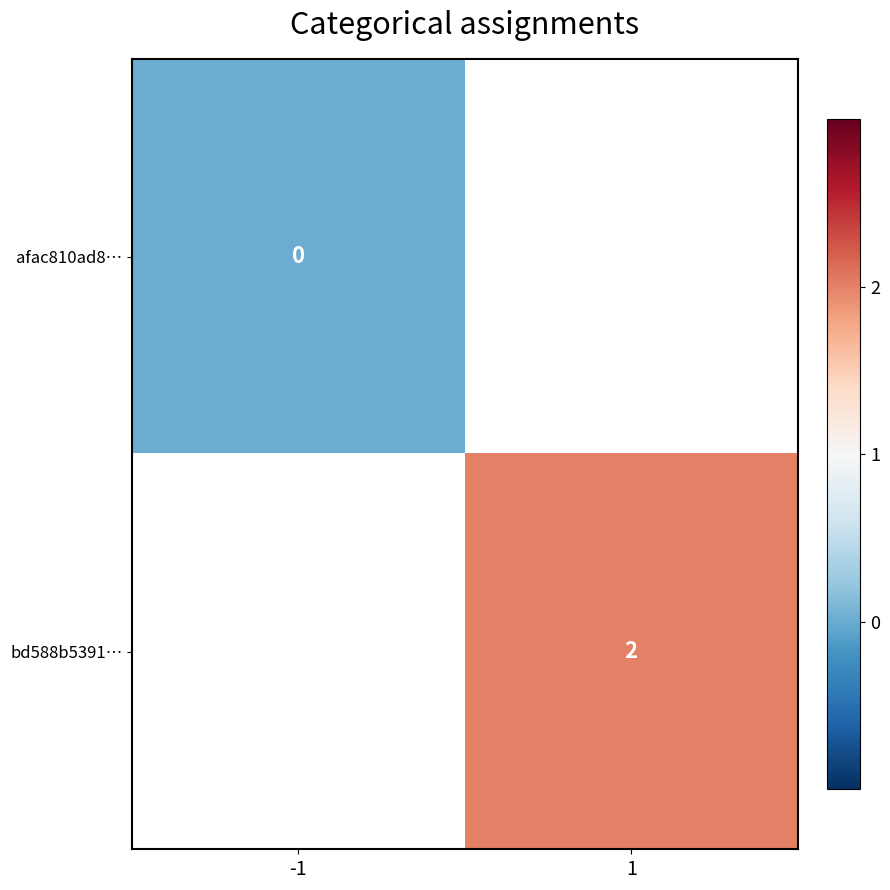

Is it true that bd588b5391… equals 2 at 1?

True